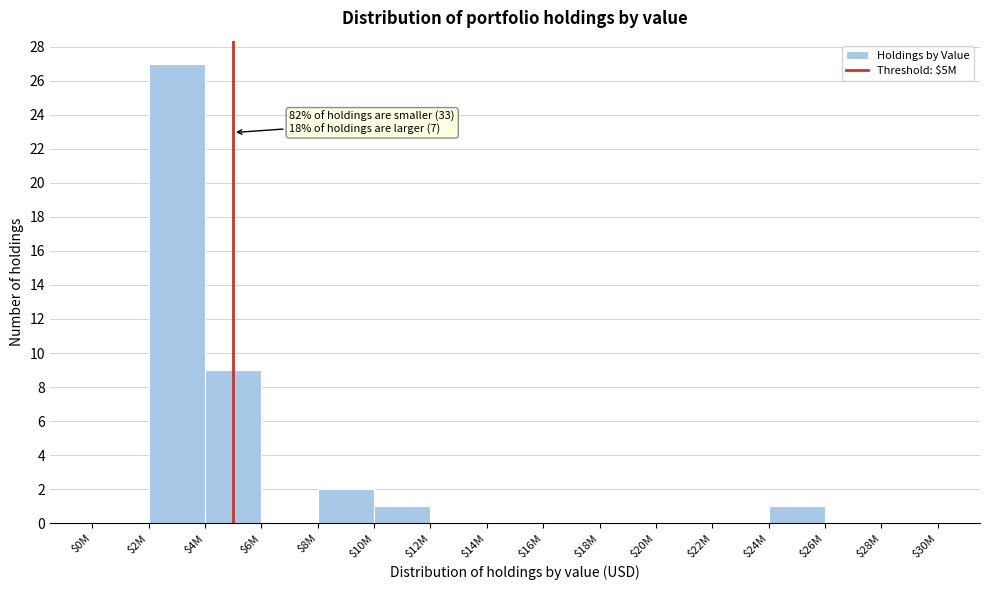

Where is the data nearest to the value 13?

$4M